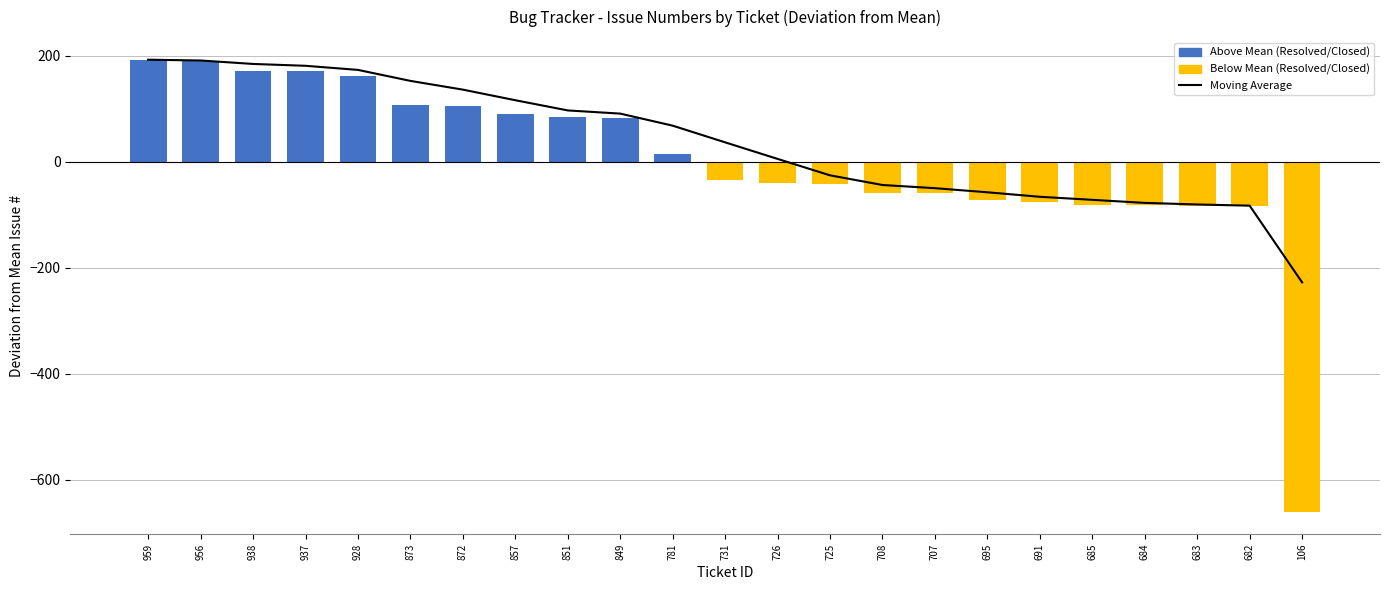

The chart shows a value of 136.2 at 872. True or false?

True